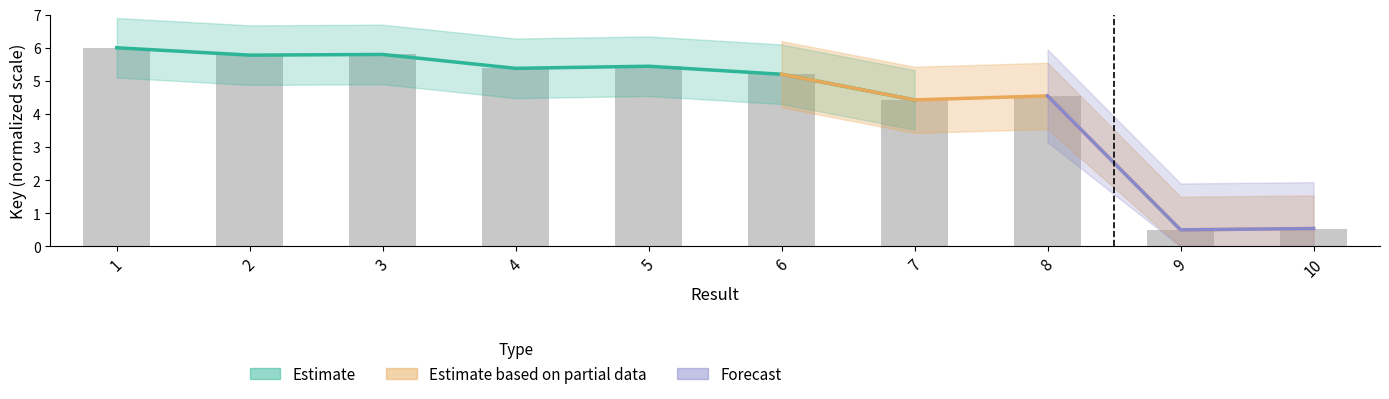

List the labels in order of value, smallest first.

9, 10, 7, 8, 6, 4, 5, 2, 3, 1